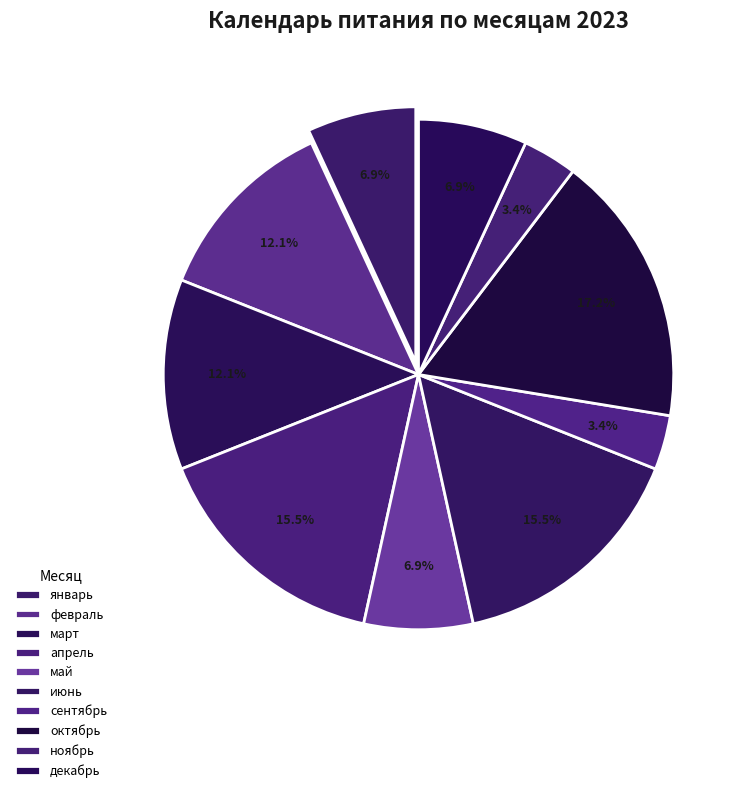

The апрель slice represents 29% of the pie. True or false?

False